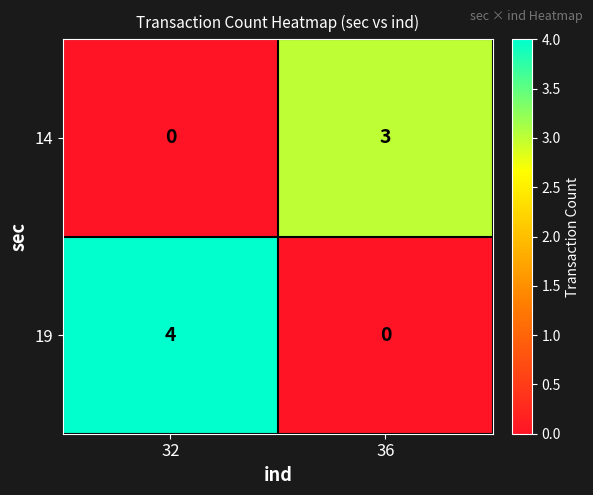

What is the sum of the 19 values at 32 and 36?

4